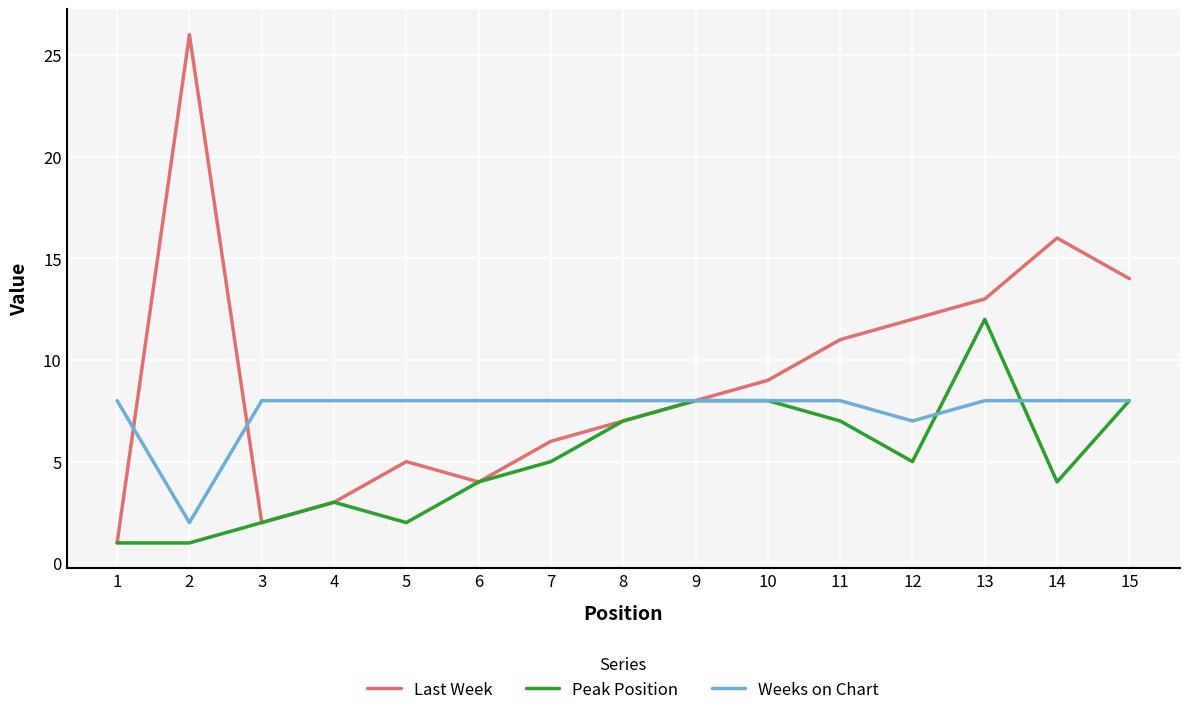

True or false: Last Week has a value of 12 at 9.

False